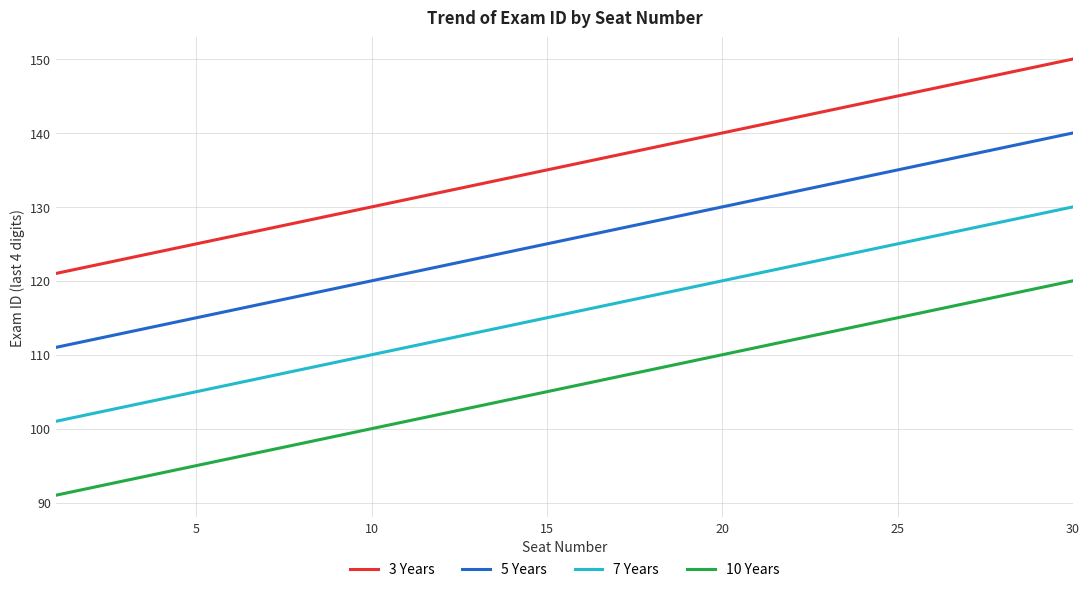

How many values in the 10 Years series are below 106?

15